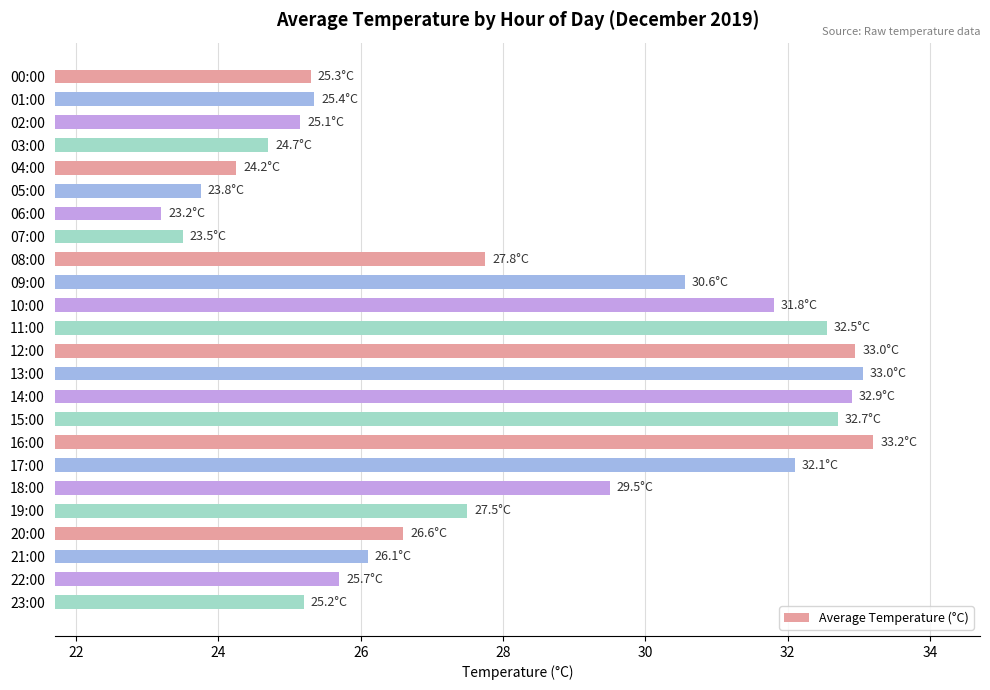

What is the maximum value shown in the chart?

33.2